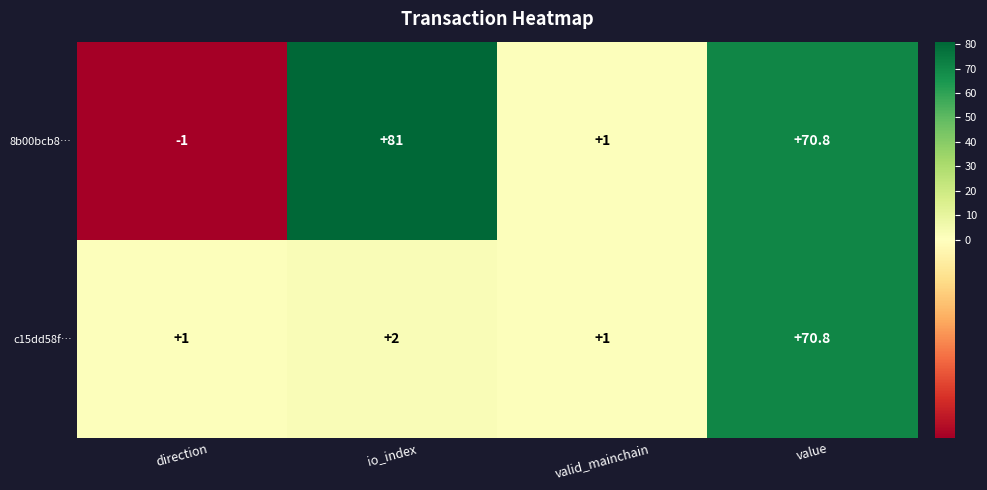

Is it true that c15dd58f… equals 1.5 at valid_mainchain?

False